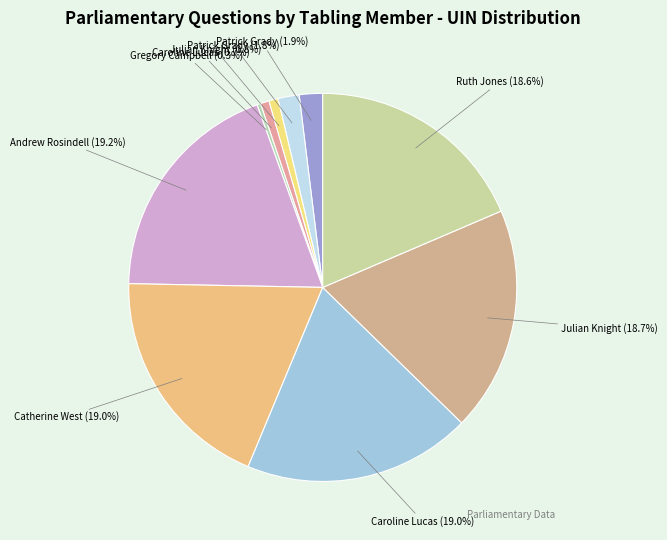

Does any single category account for the majority?

No